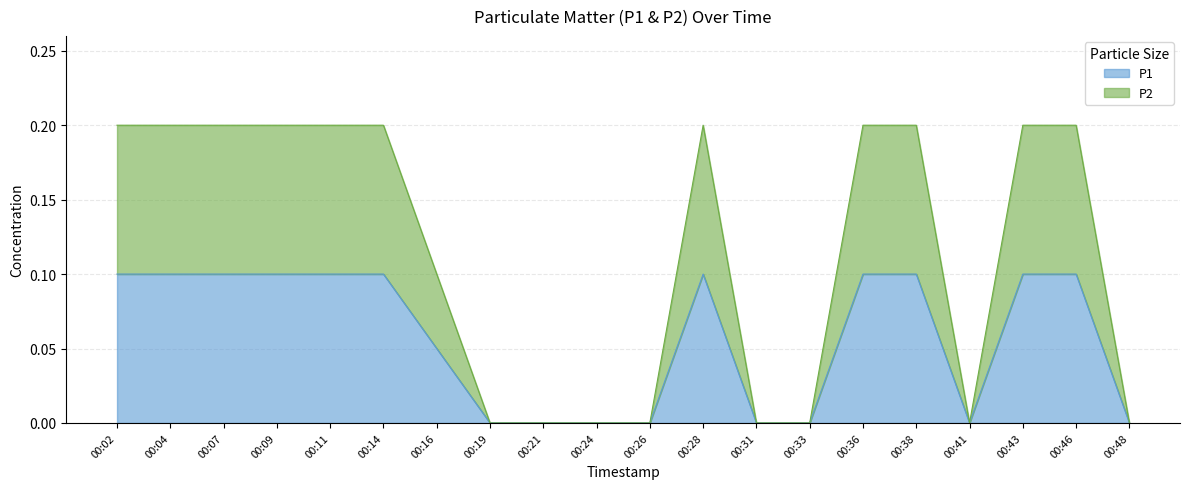

How many categories are shown in the chart?

20